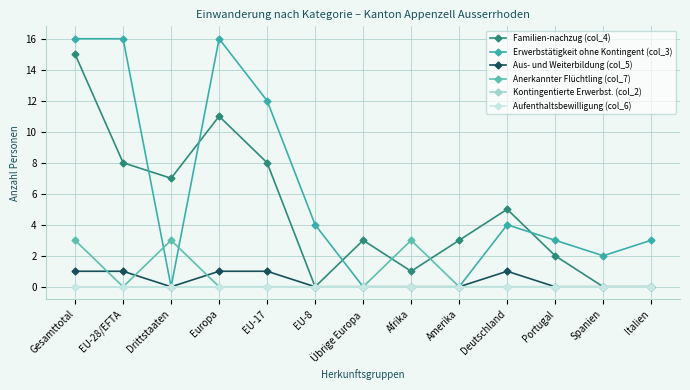

Does the chart have visible grid lines?

Yes